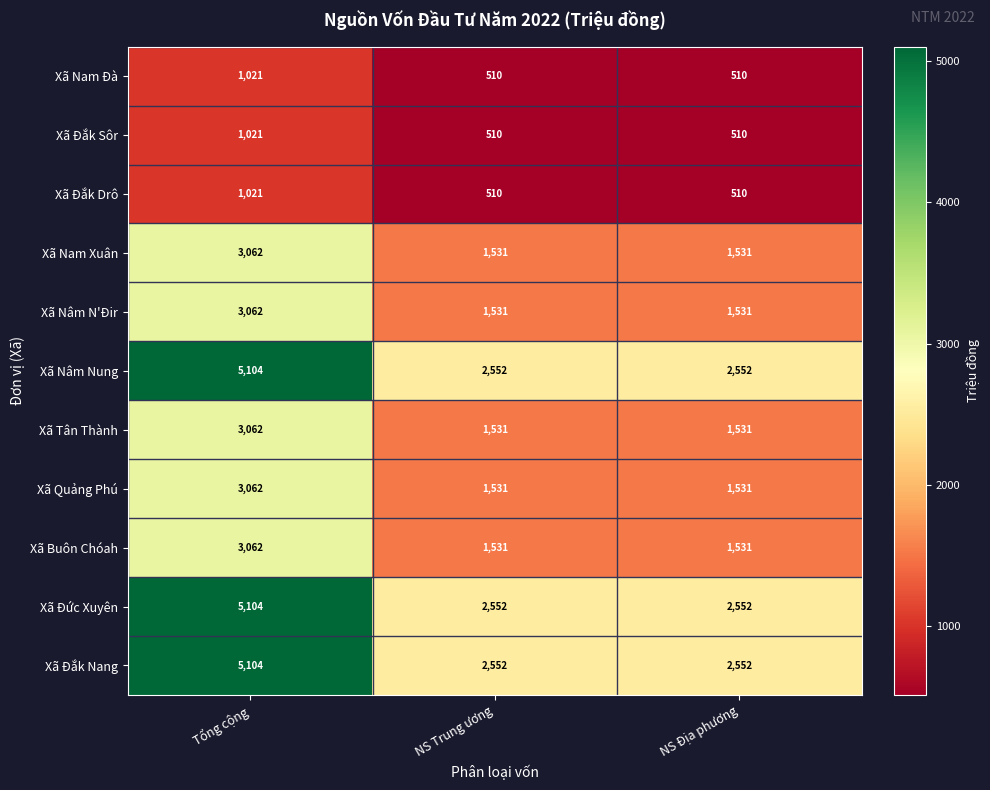

What is the total value across all series at Tổng cộng?

33685